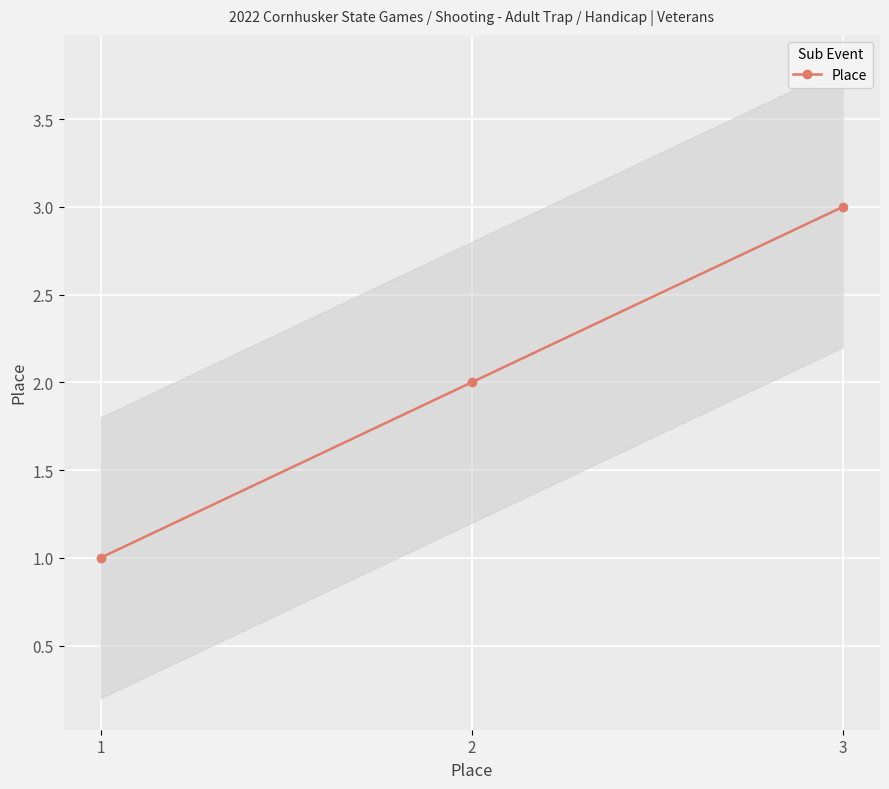

How many data points does each series have?

3